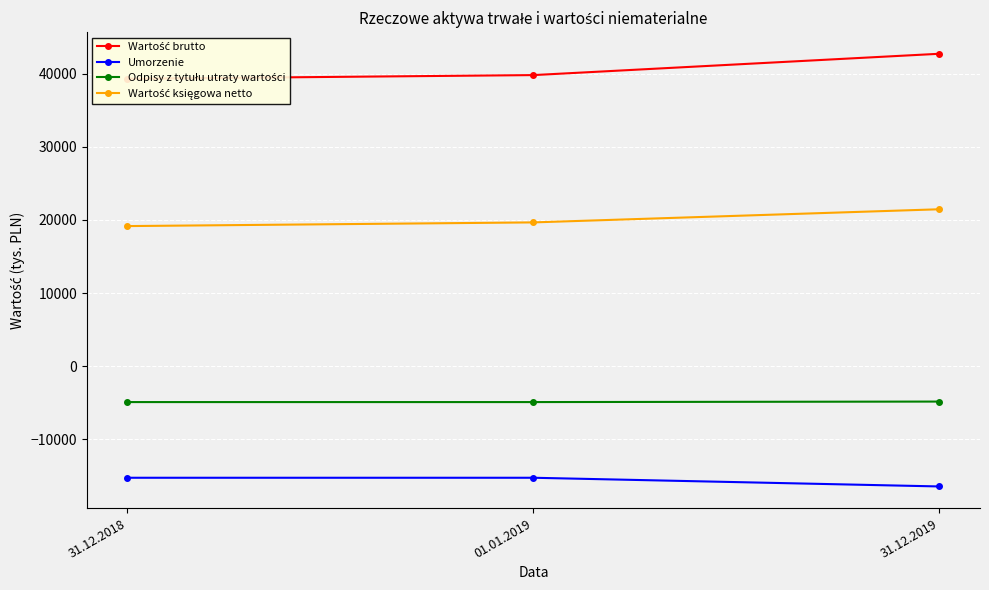

Reading right to left, list all the values displayed in this chart.

Wartość brutto: 42723	39807	39303
Umorzenie: -16432	-15243	-15243
Odpisy z tytułu utraty wartości: -4827	-4896	-4896
Wartość księgowa netto: 21464	19668	19164